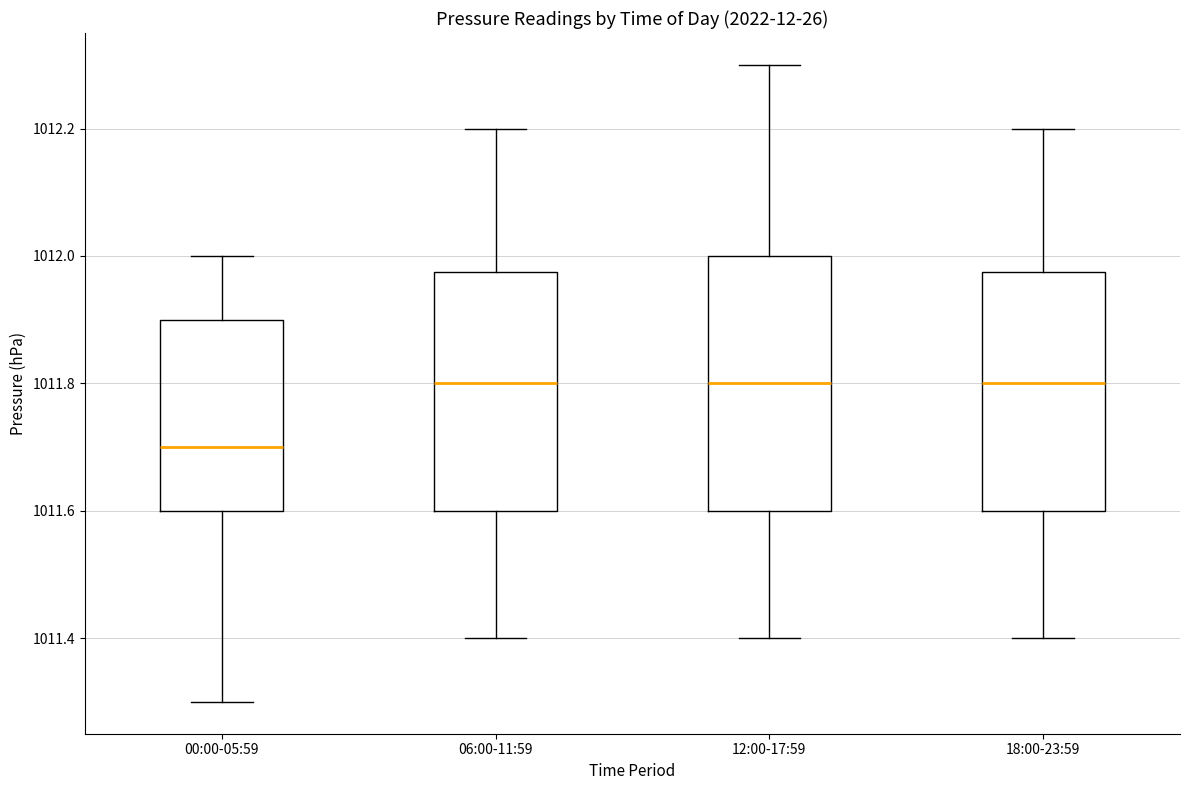

Reading left to right, transcribe this box plot: for each box, give where its median line is, the range the box spans, and where its two whiskers end, as read against the y-axis. The values are not printed on the chart, so give them approximately, as read against the axis.

00:00-05:59: median 1011.70, box 1011.60 to 1011.90, whiskers 1011.30 to 1012.00
06:00-11:59: median 1011.80, box 1011.60 to 1011.98, whiskers 1011.40 to 1012.20
12:00-17:59: median 1011.80, box 1011.60 to 1012.00, whiskers 1011.40 to 1012.30
18:00-23:59: median 1011.80, box 1011.60 to 1011.98, whiskers 1011.40 to 1012.20